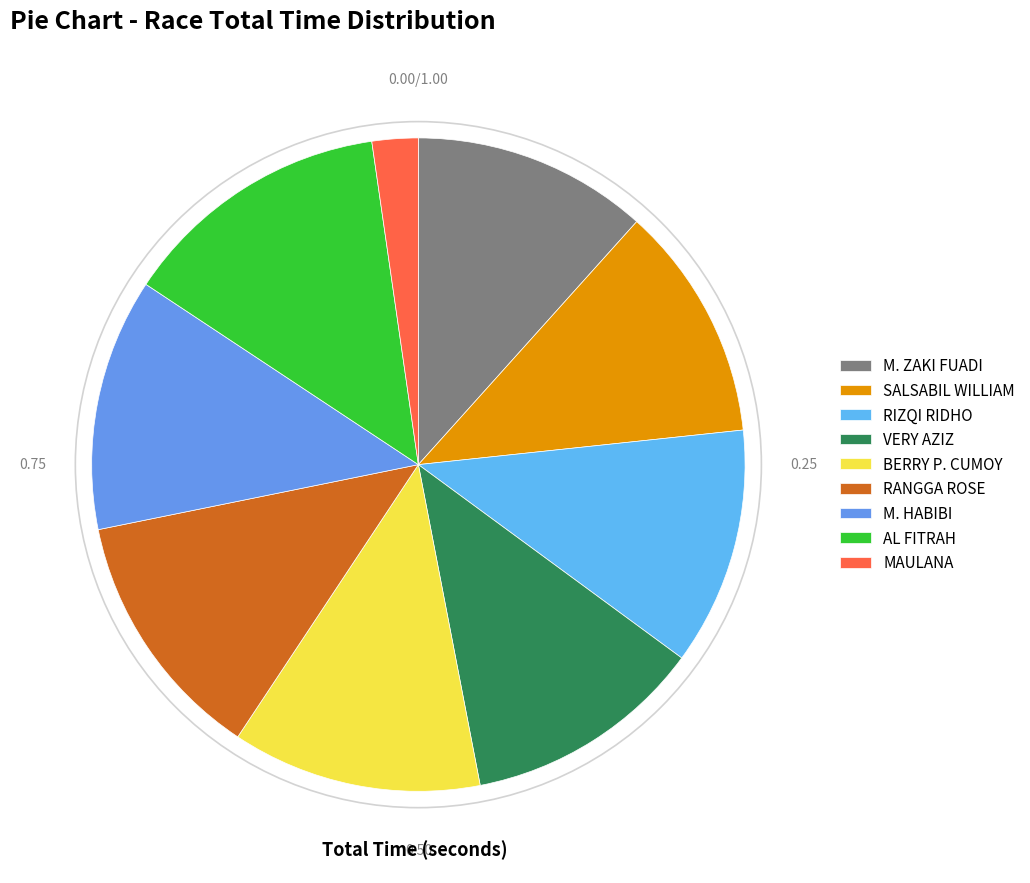

Does any single category account for the majority?

No